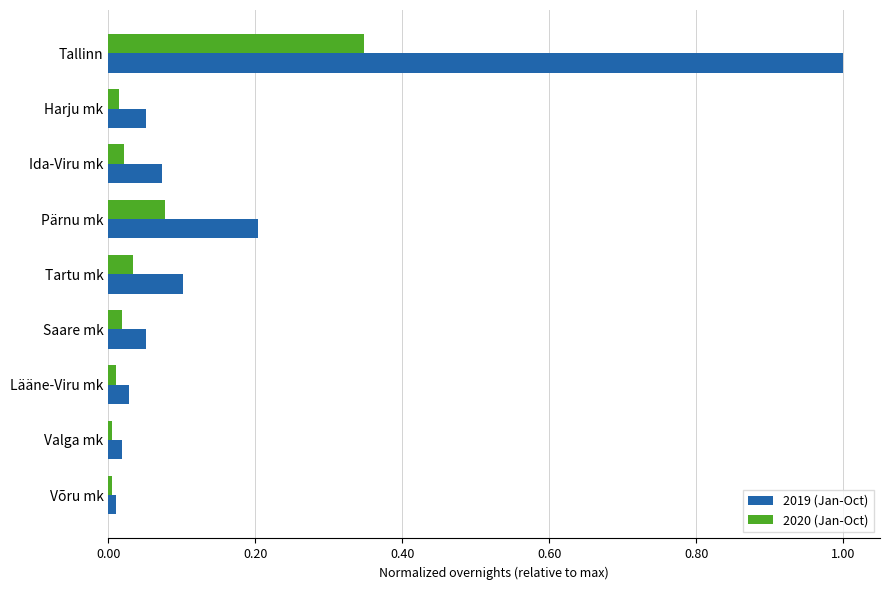

Which series has the widest spread of values?

2019 (Jan-Oct)